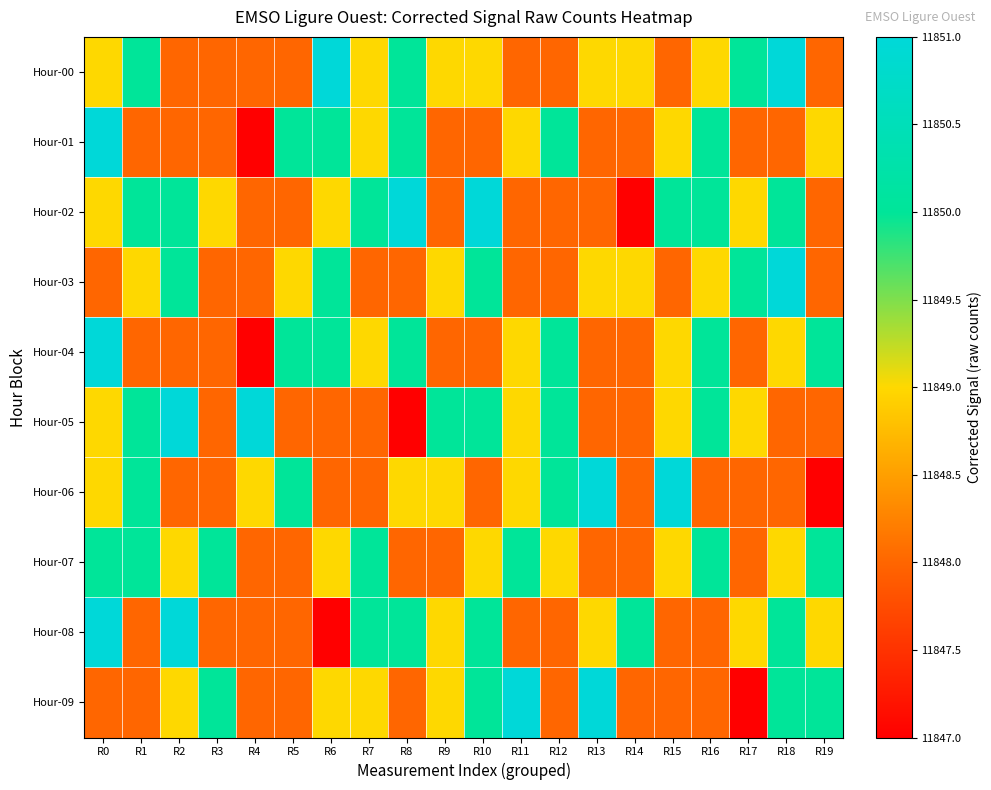

At which category does the chart reach its peak across all series?

R6